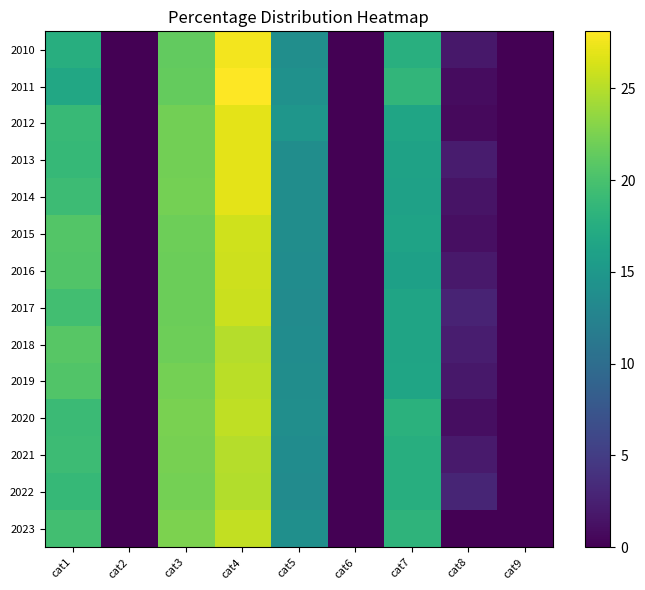

What is the difference between the highest and lowest values at cat1?

4.0